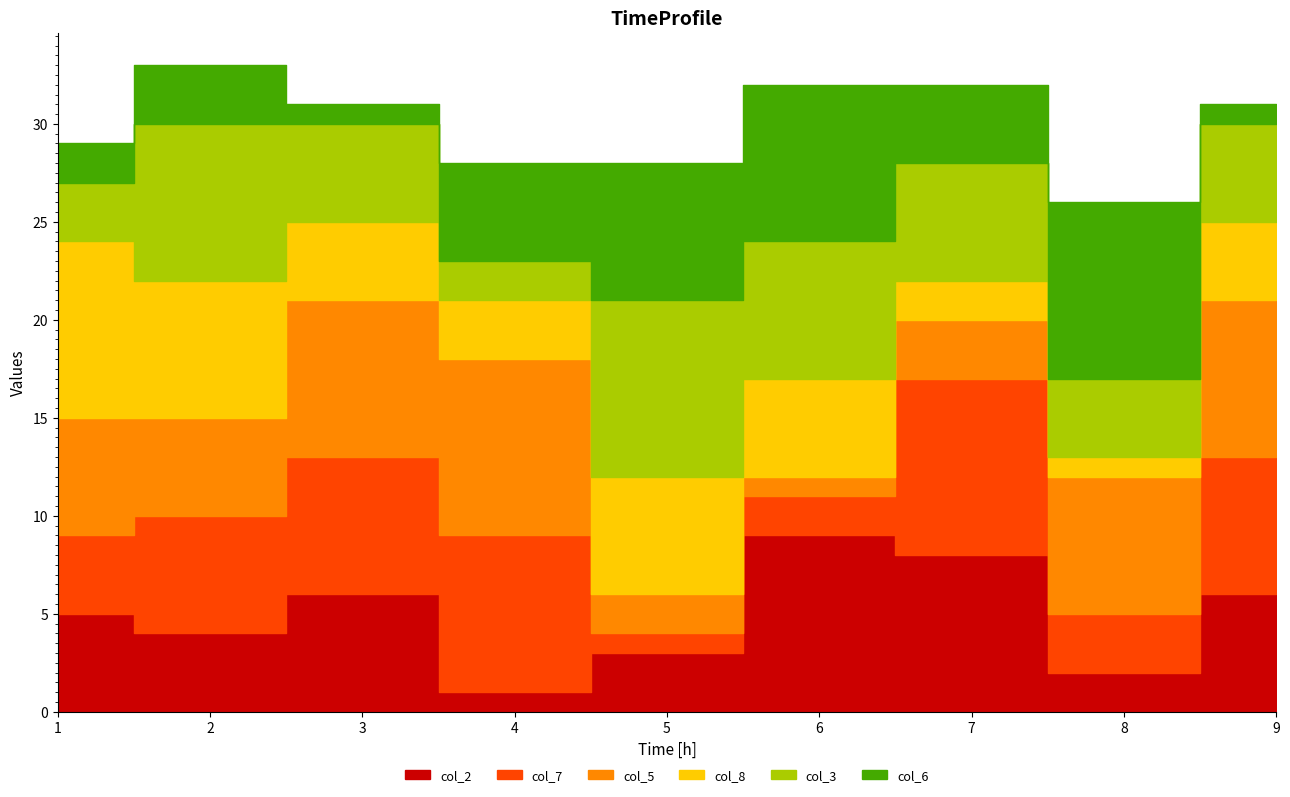

What is the difference between the col_6 values at 3 and 2?

2